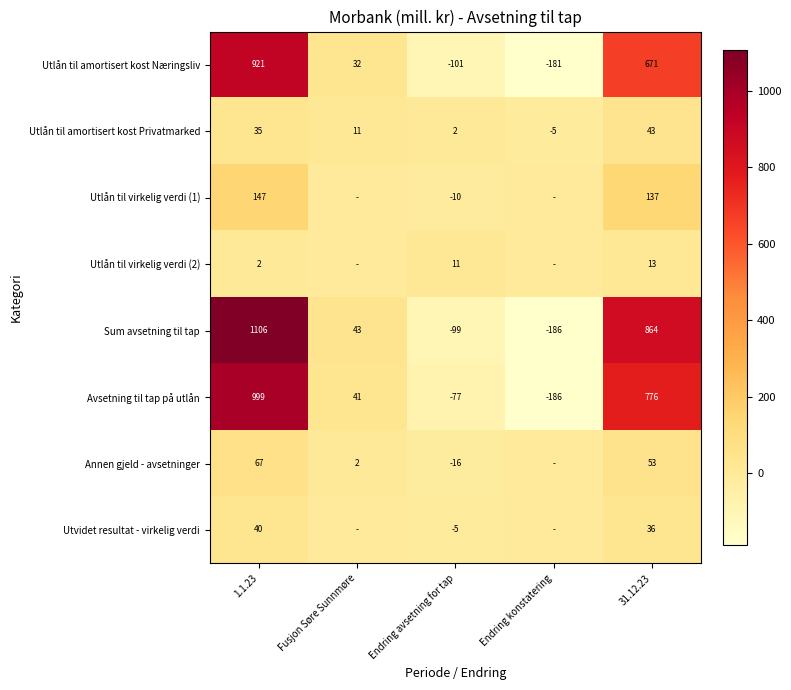

How many data points in Sum avsetning til tap are less than 43?

2